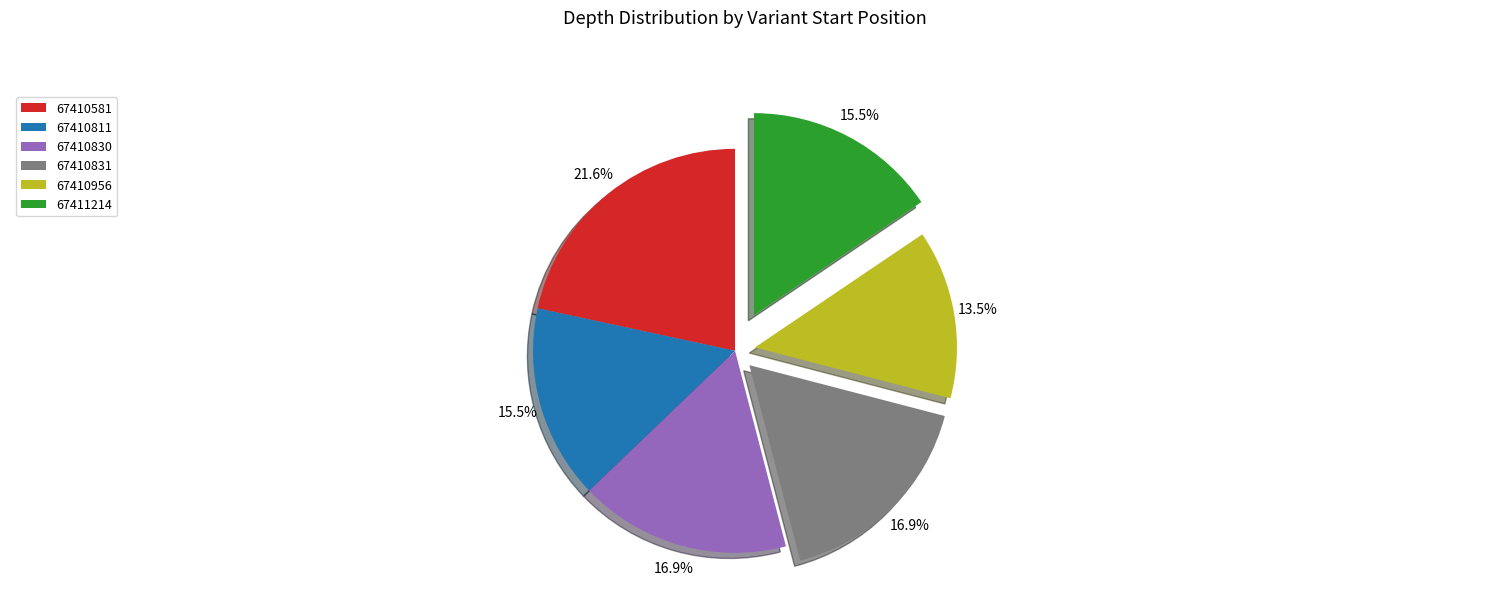

What is the largest slice in the pie chart?

67410581